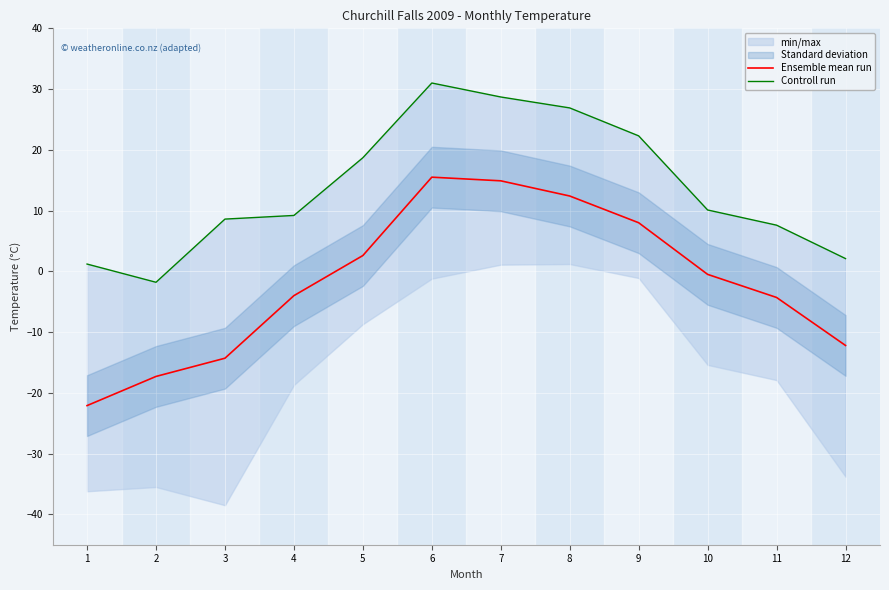

What is the difference between the Controll run values at 6 and 5?

12.3